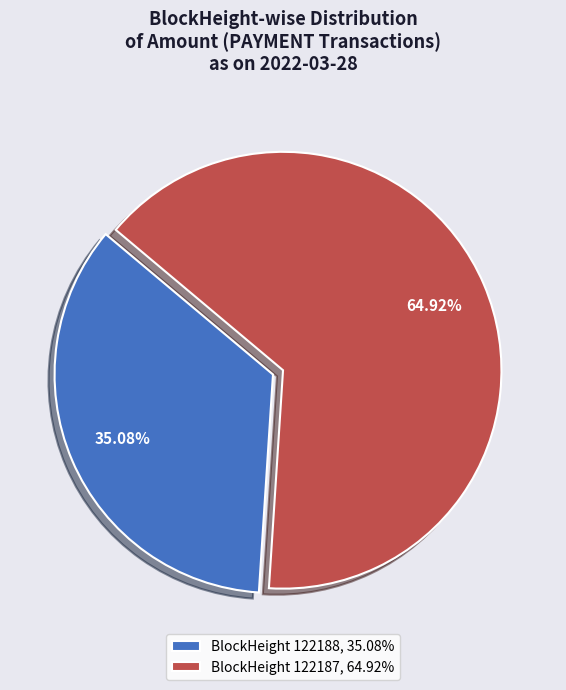

Is there a majority slice in this chart?

Yes